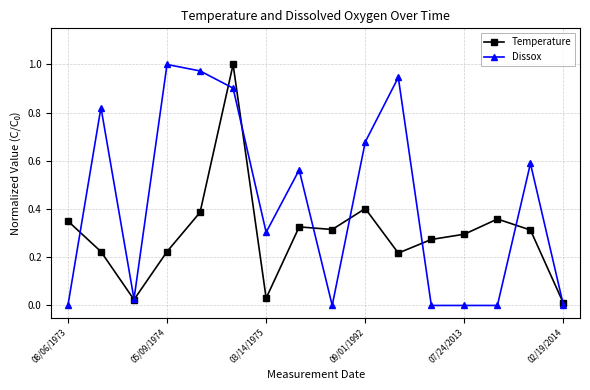

True or false: Dissox has more than 1 points higher than both neighbors.

True